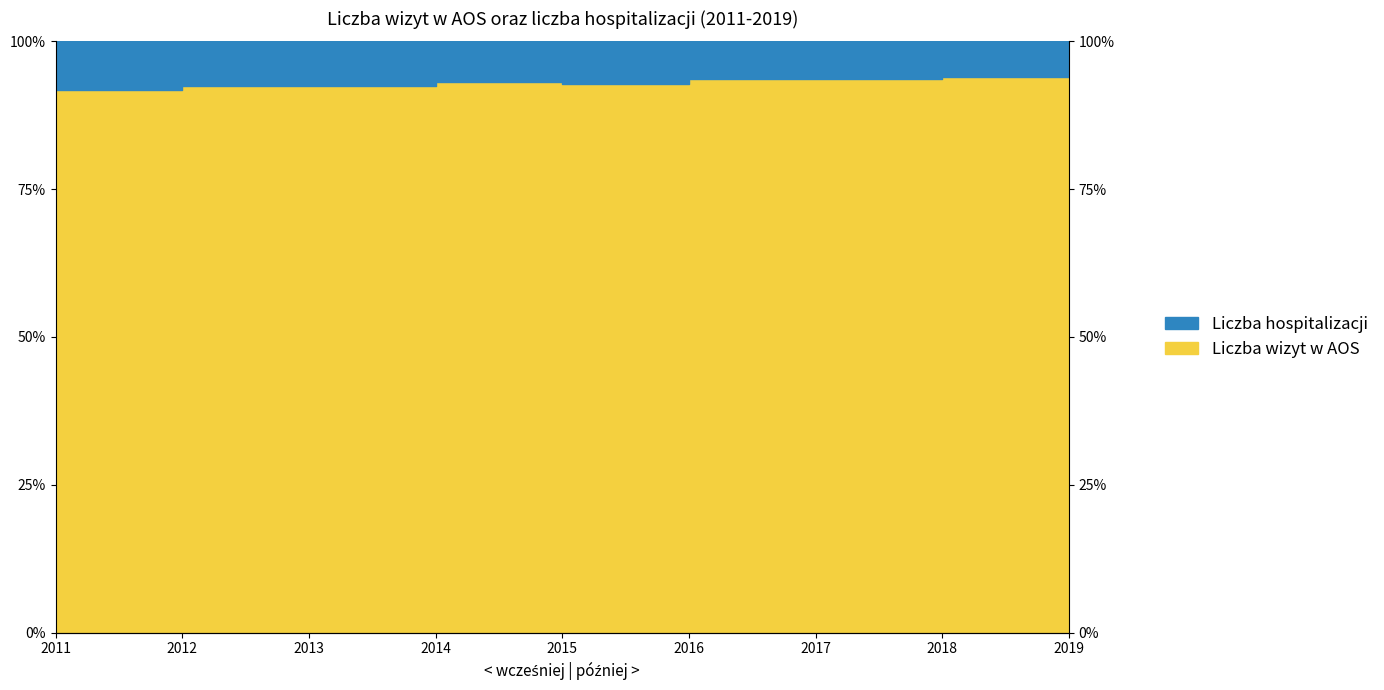

Where is the data nearest to the value 93?

2014